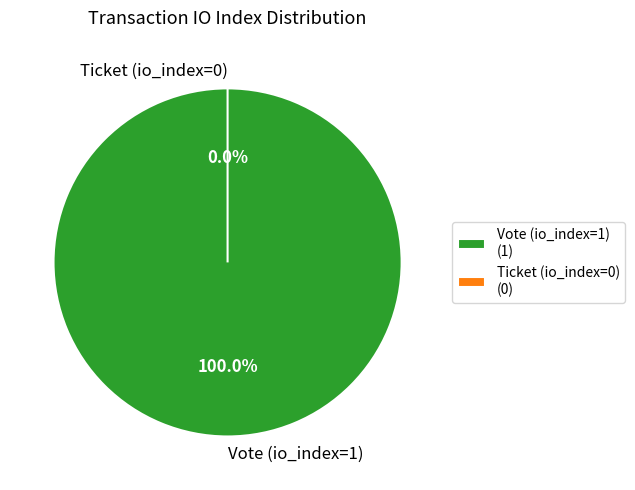

Is it true that Vote (io_index=1) is 100% of the pie?

True